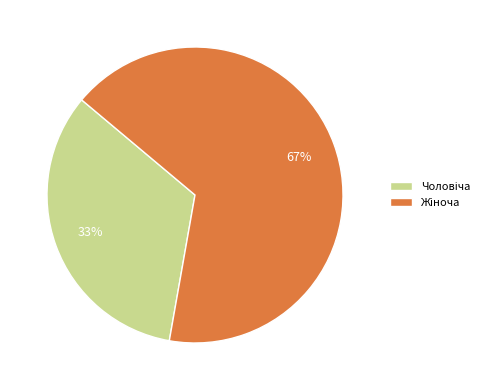

Is there a majority slice in this chart?

Yes